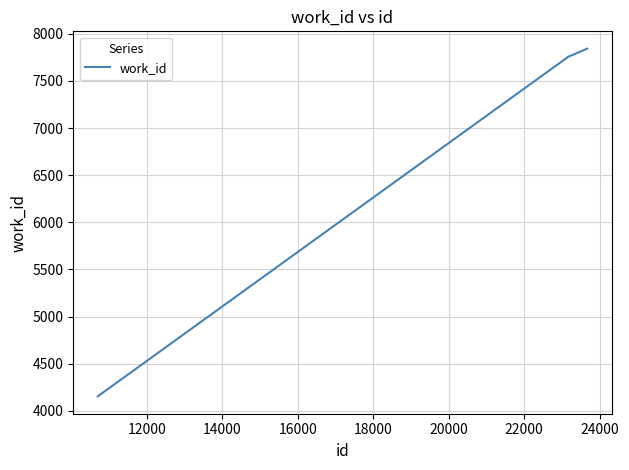

What is the difference between the maximum and minimum values?

3688